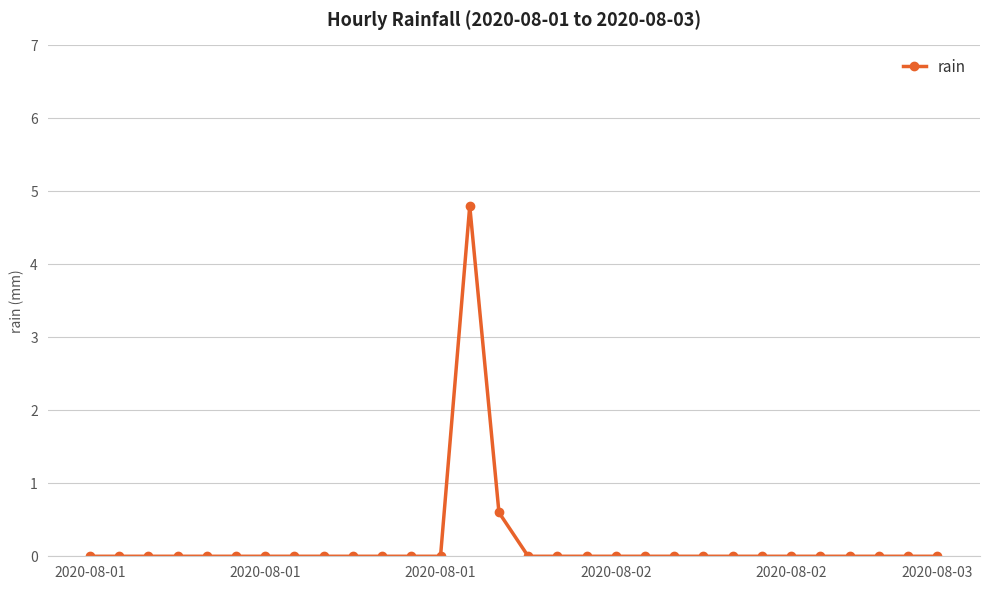

Reading right to left, transcribe all the data shown in this chart.

0.0	0.0	0.0	0.0	0.0	0.0	0.0	0.0	0.0	0.0	0.0	0.0	0.0	0.0	0.0	0.6	4.8	0.0	0.0	0.0	0.0	0.0	0.0	0.0	0.0	0.0	0.0	0.0	0.0	0.0